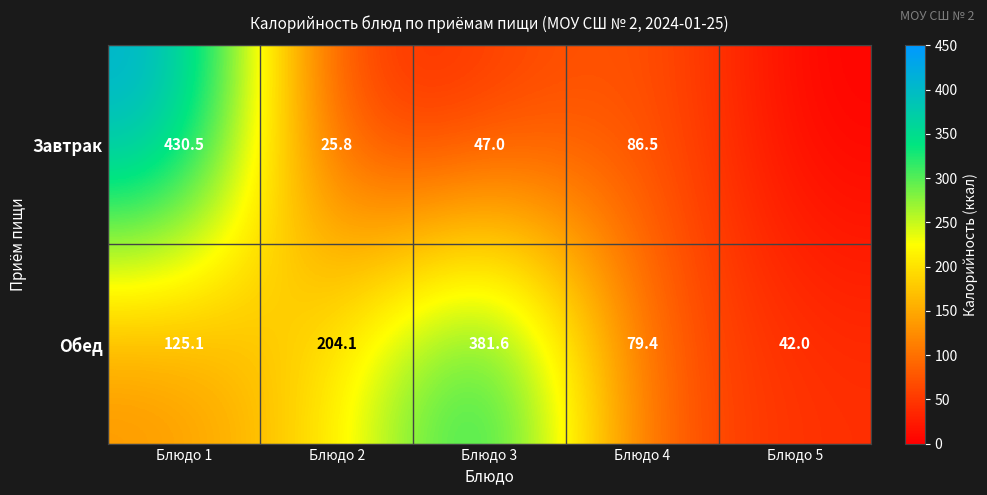

How many values in the Обед series exceed 125?

3